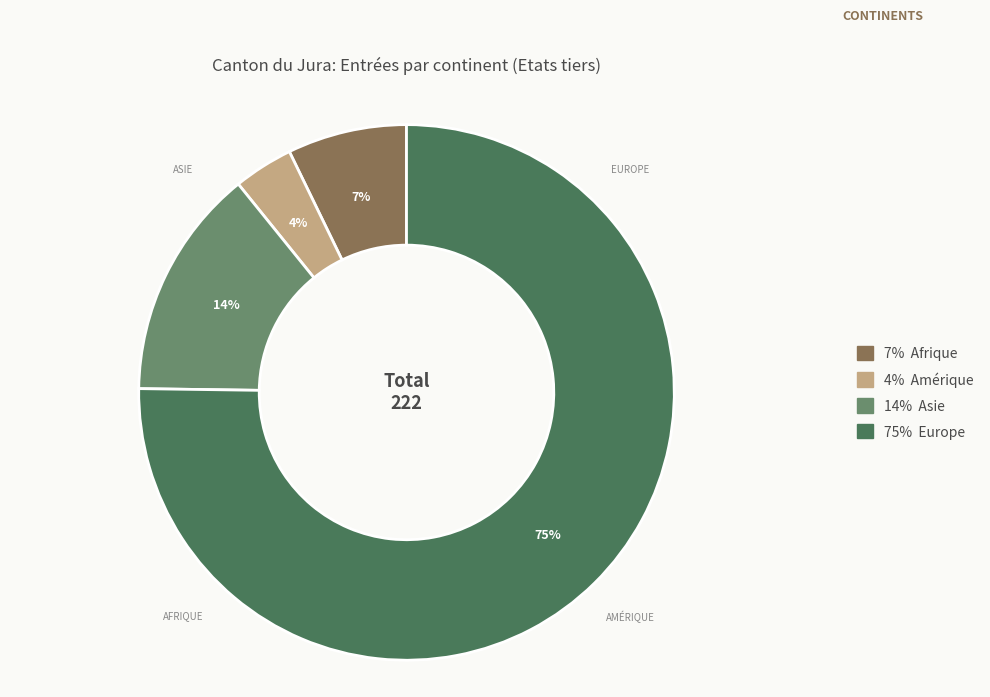

Is there any slice that represents more than half of the pie?

Yes